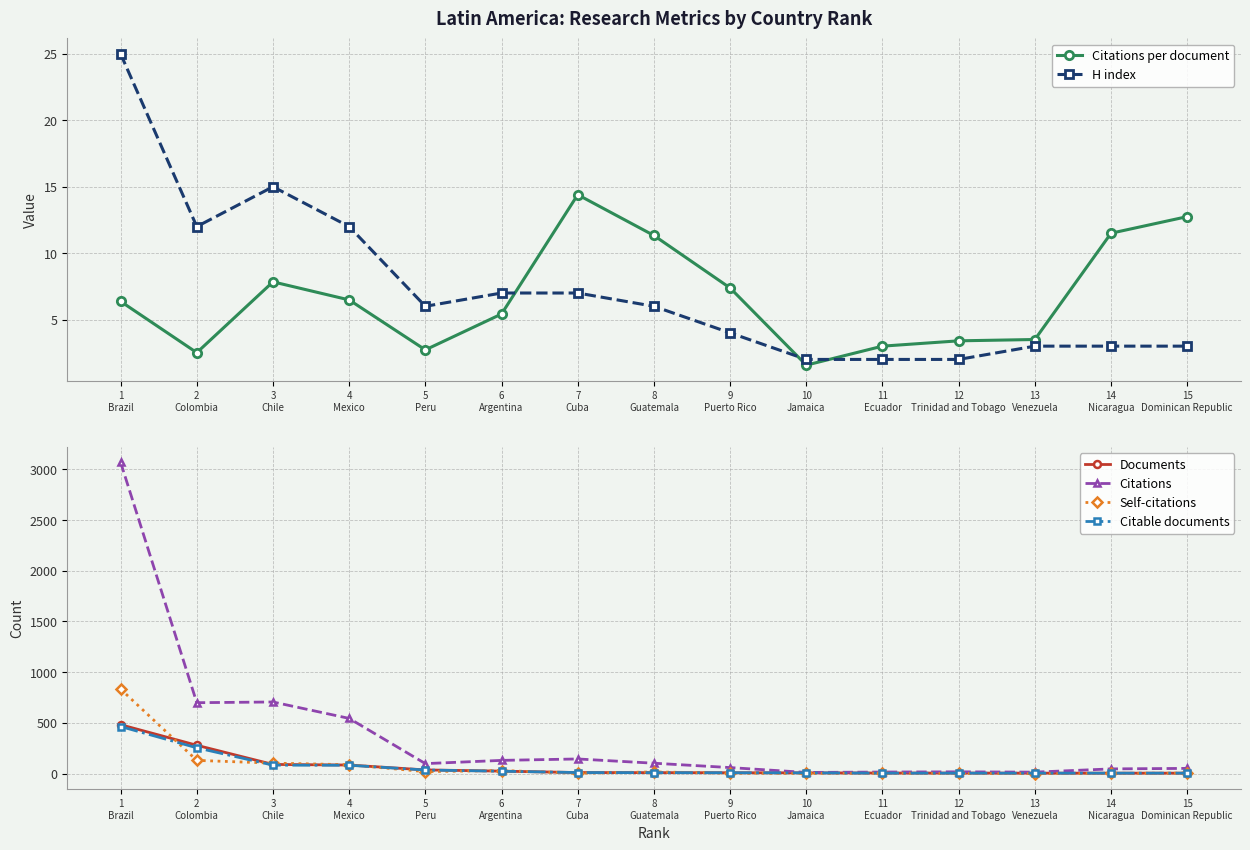

What is the approximate value of H index at 5
Peru?

6.0